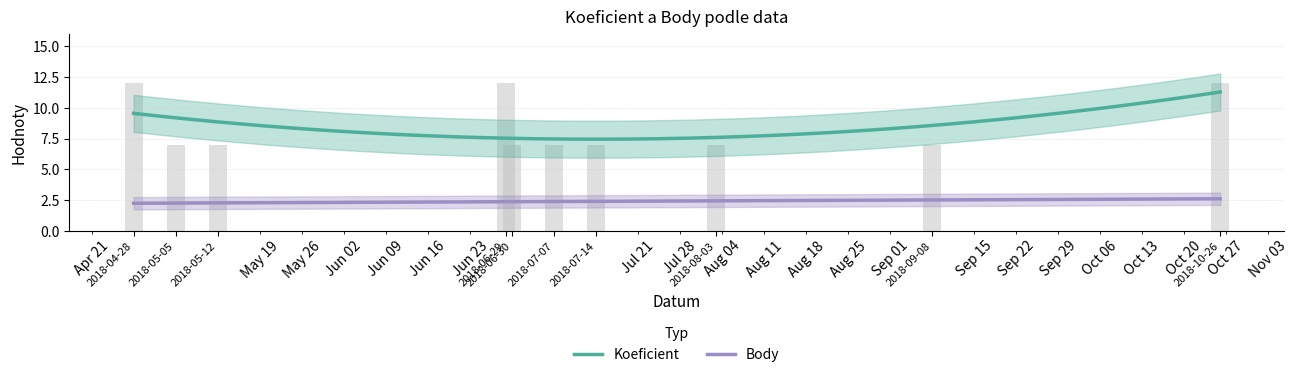

The Body series shows 3 at 2018-10-26. True or false?

True